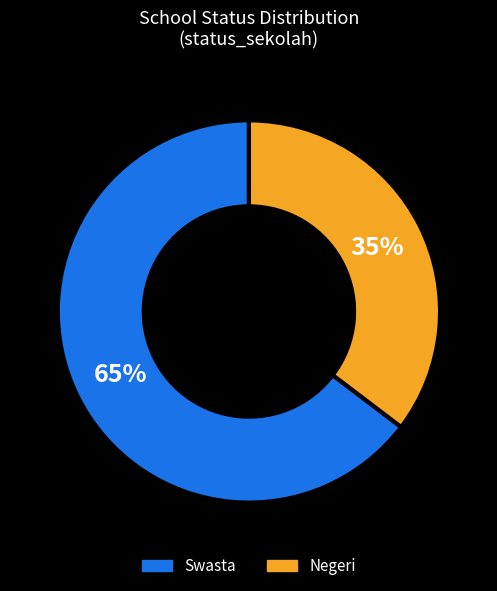

Which category accounts for the majority?

Swasta